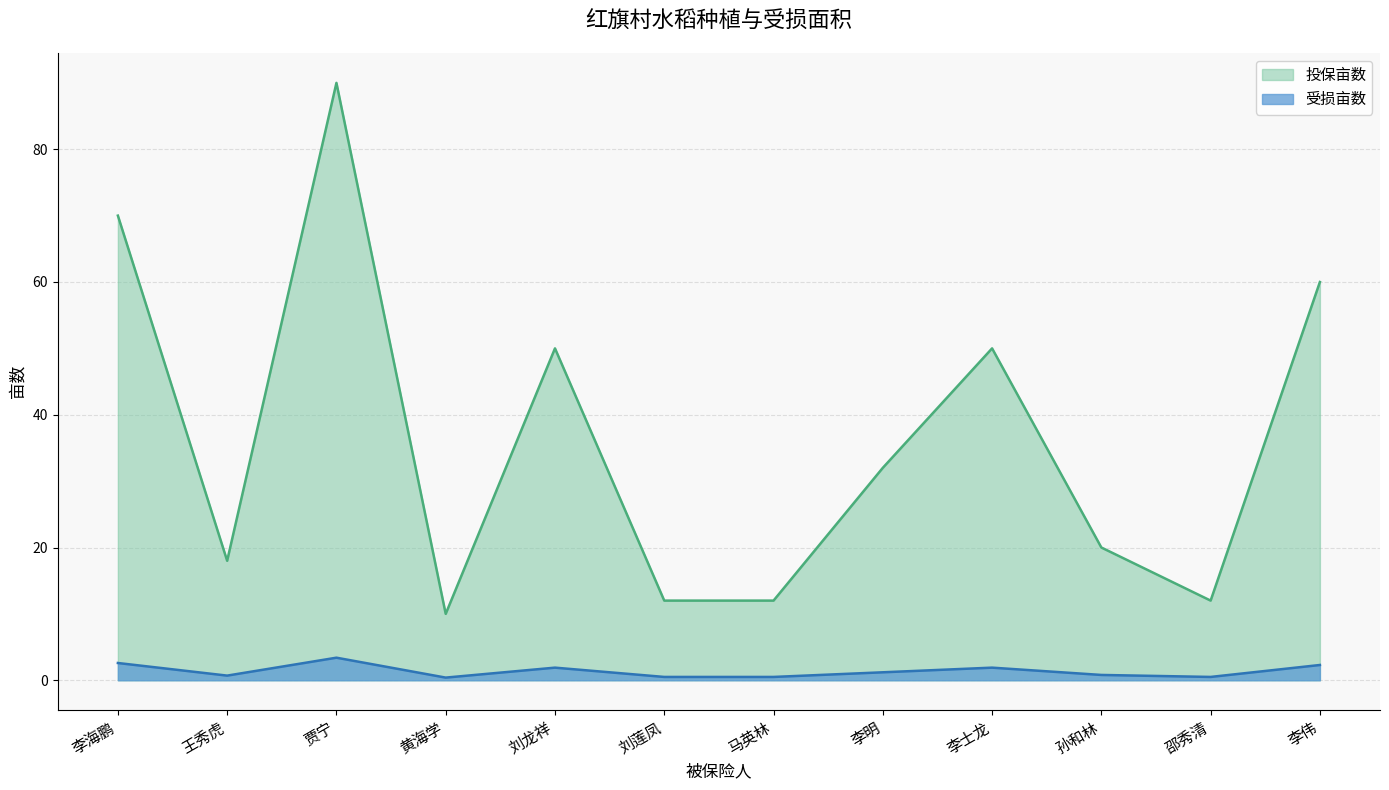

How many interior local peaks does the 受损亩数 series have?

3